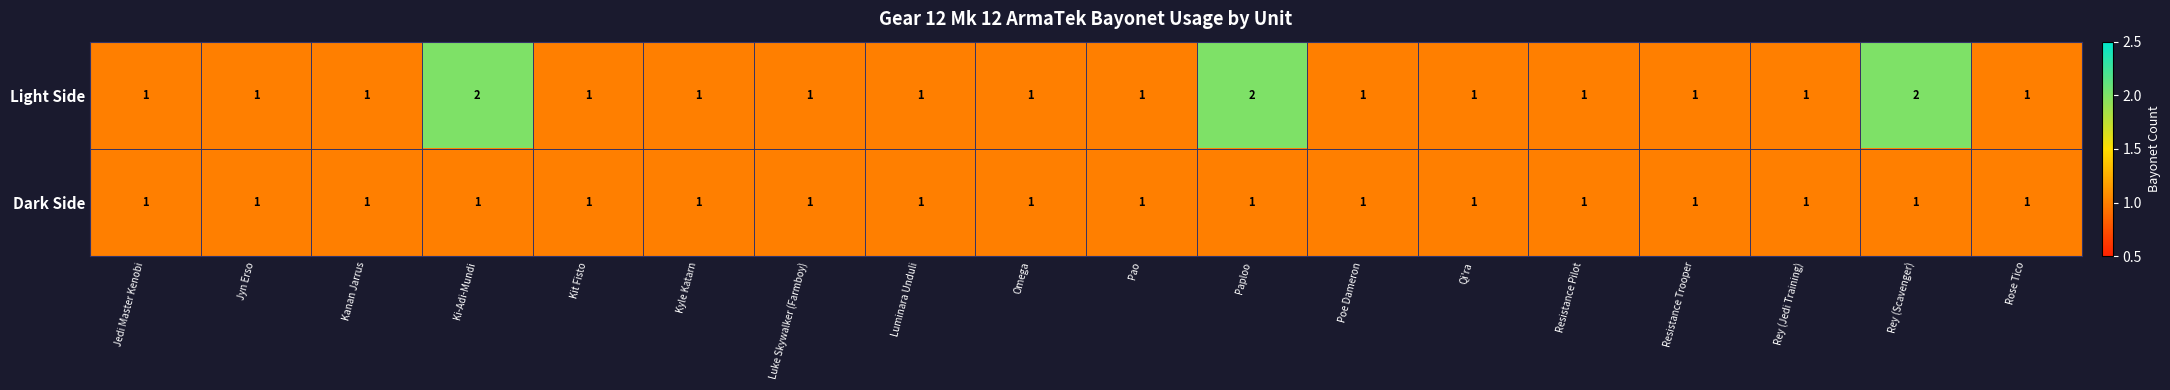

What is the total value across all series at Paploo?

3